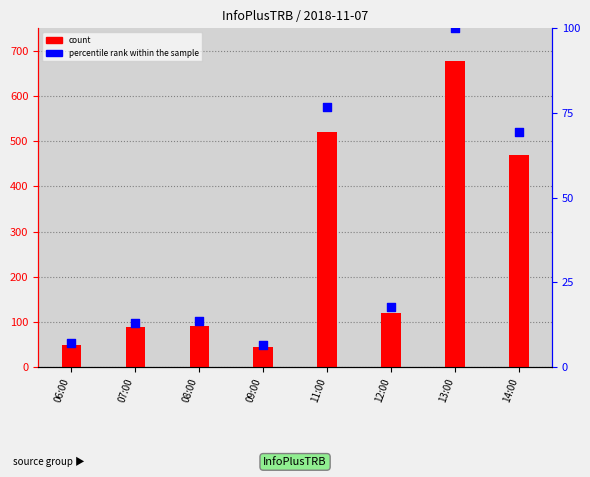

Which series has the widest spread of Y values?

count